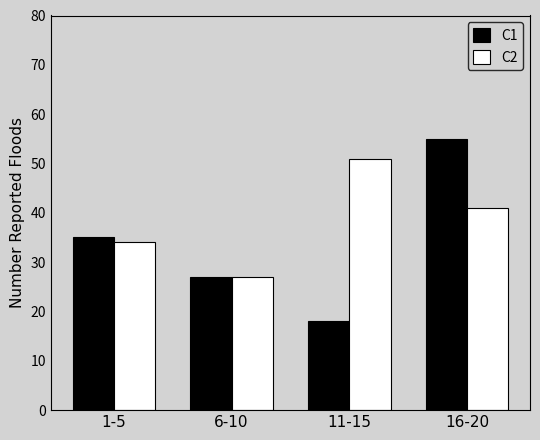

Rank the series at 11-15 from highest to lowest value.

C2, C1